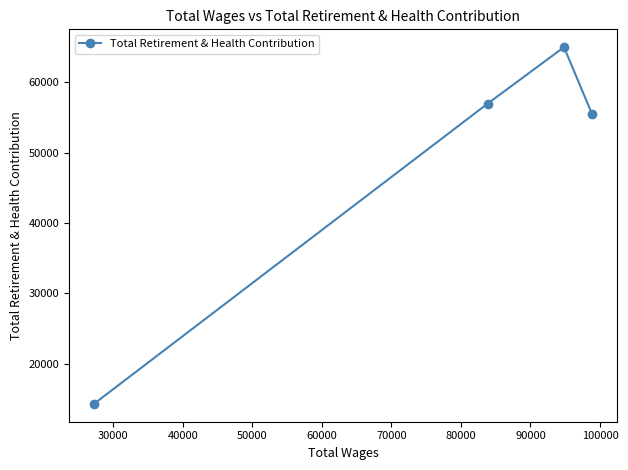

Is this an area chart (filled region under the line)?

No